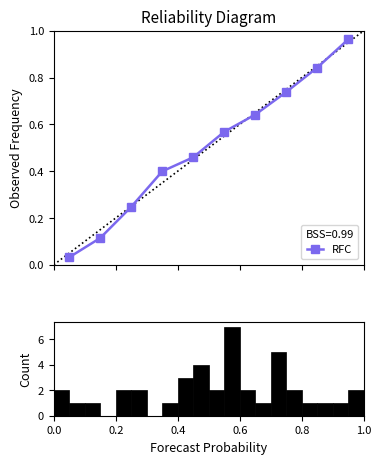

What is the sum of all values?

5.0